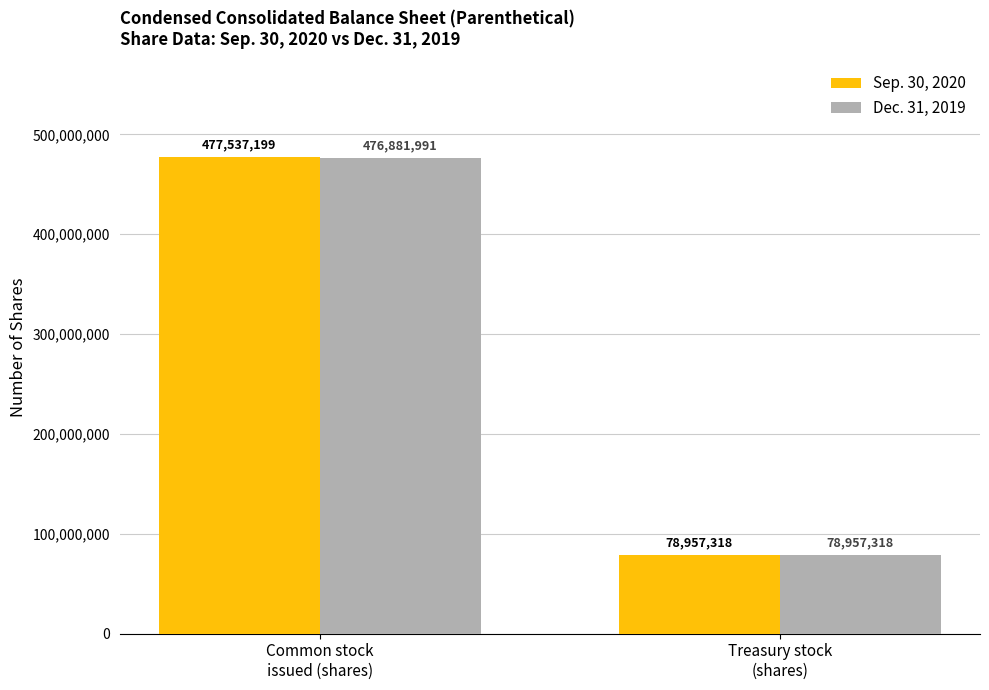

Which series has the largest range (max minus min)?

Sep. 30, 2020